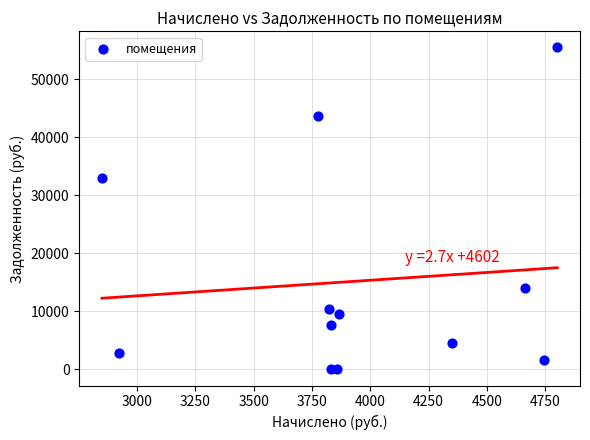

What Y value in the scatter plot is closest to 27732?

32915.7